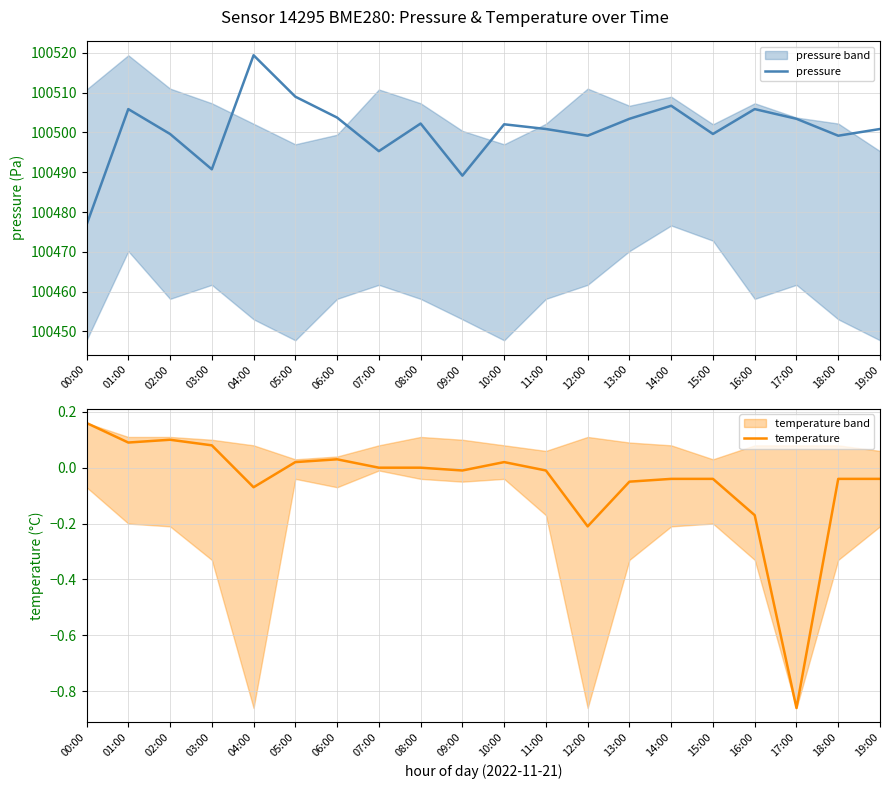

Which series changed the most between 02:00 and 15:00?

temperature